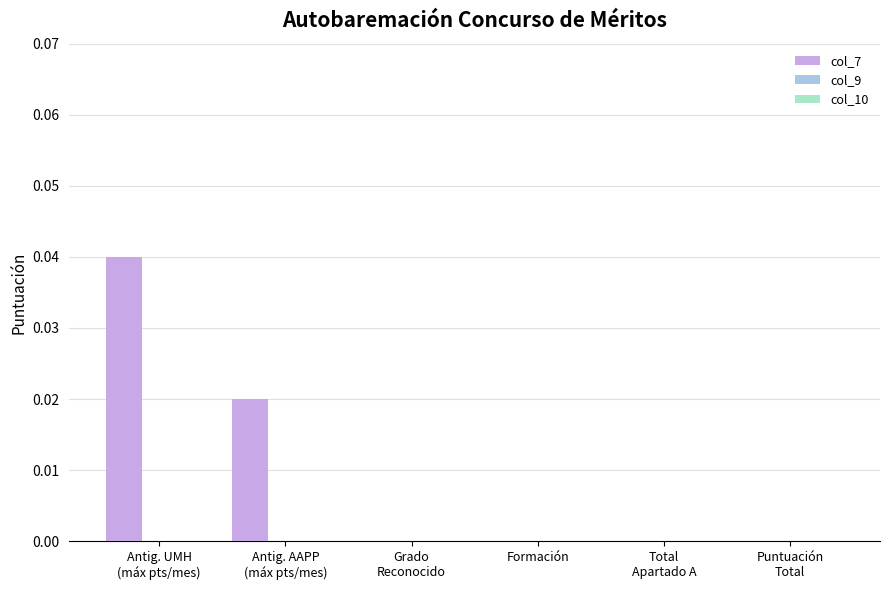

How many categories are shown in the chart?

6